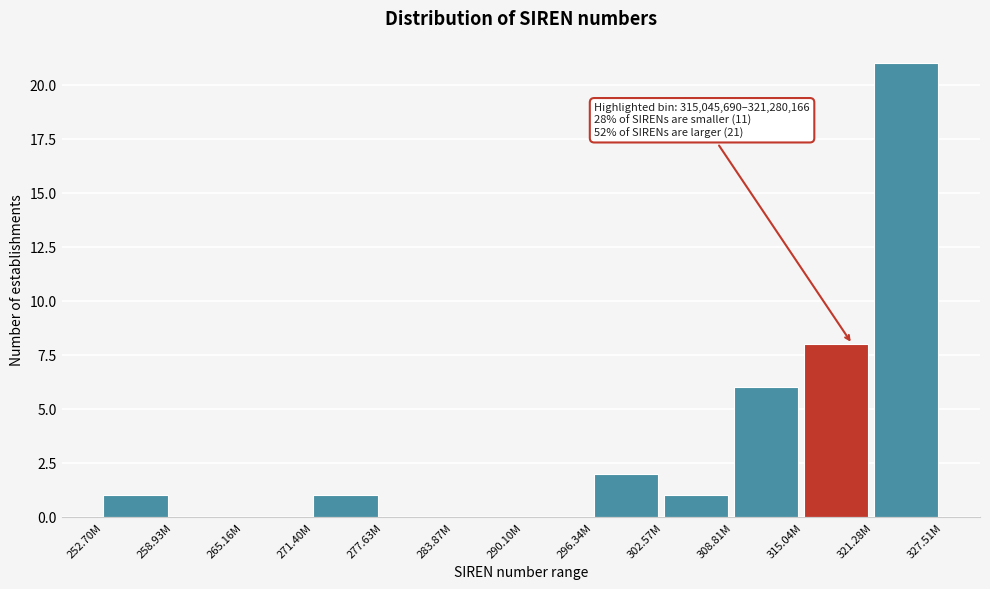

Reading left to right, list all the values displayed in this chart.

252.70M=1	258.93M=0	265.16M=0	271.40M=1	277.63M=0	283.87M=0	290.10M=0	296.34M=2	302.57M=1	308.81M=6	315.04M=8	321.28M=21